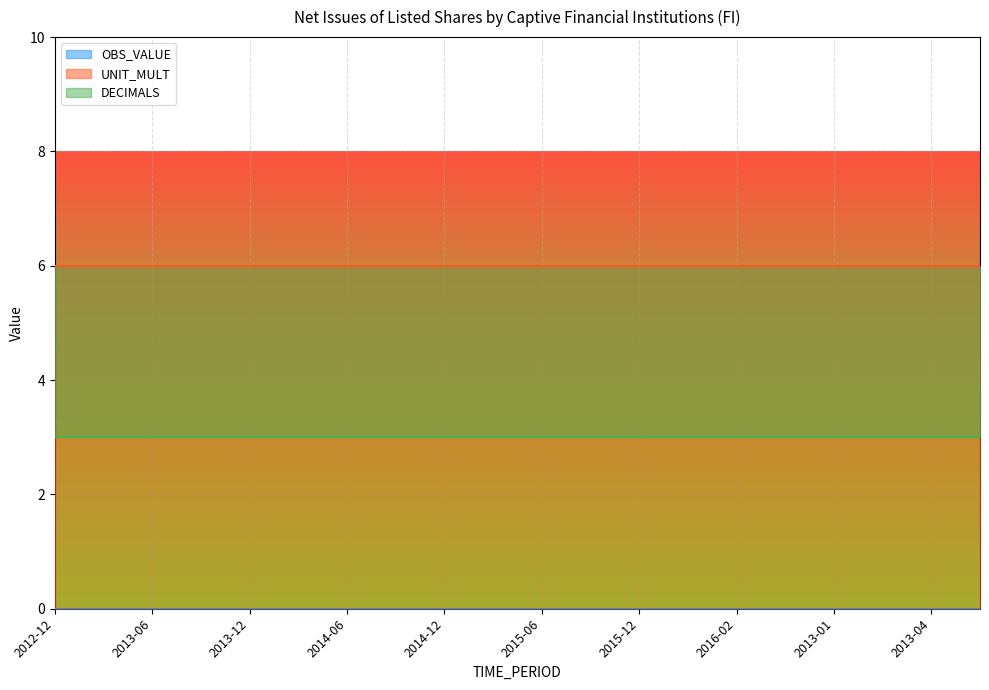

What is the highest value of the UNIT_MULT series?

6